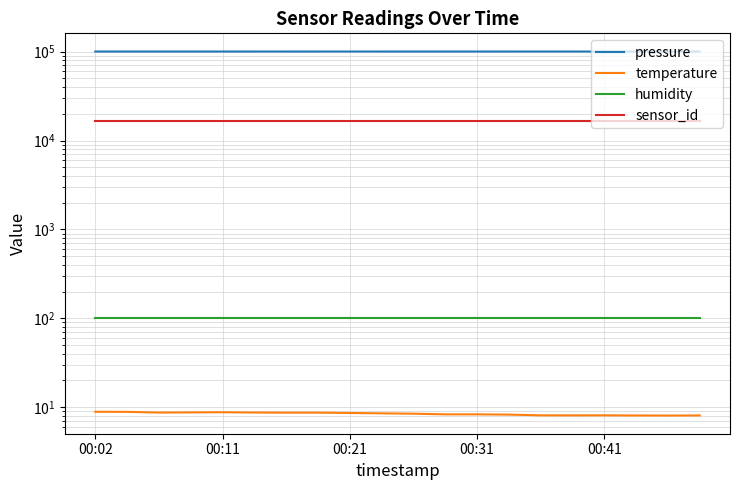

At which category is the sum across all series the highest?

00:02